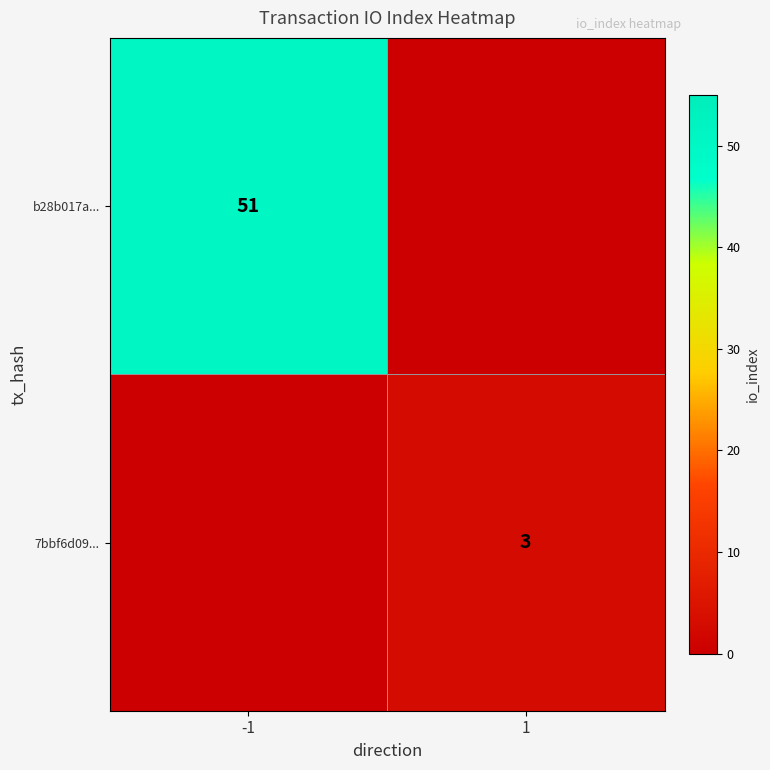

Count the number of data series in this chart.

2